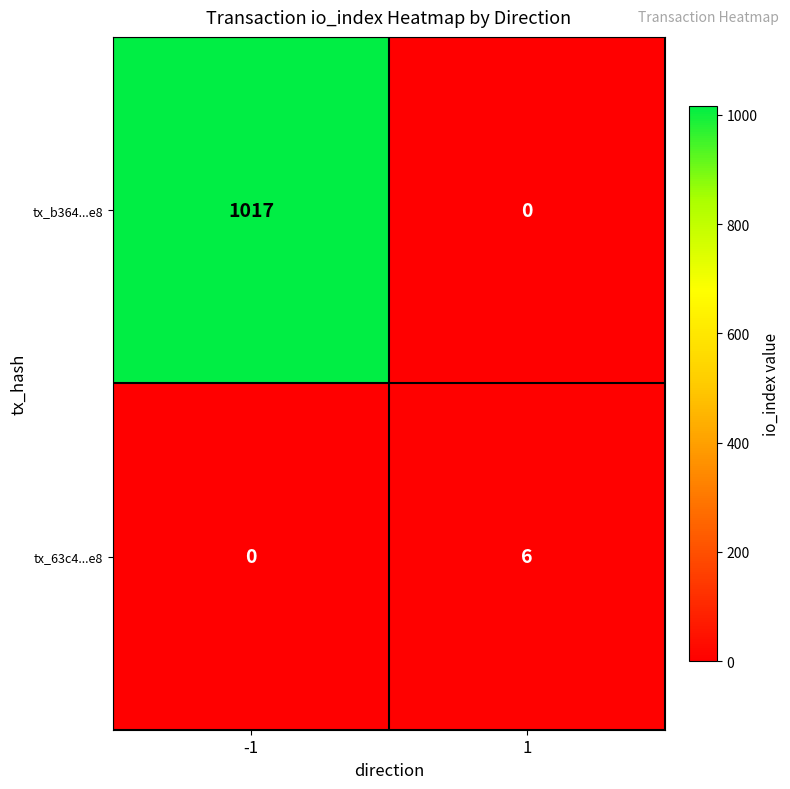

What is the difference between the tx_63c4...e8 values at -1 and 1?

6